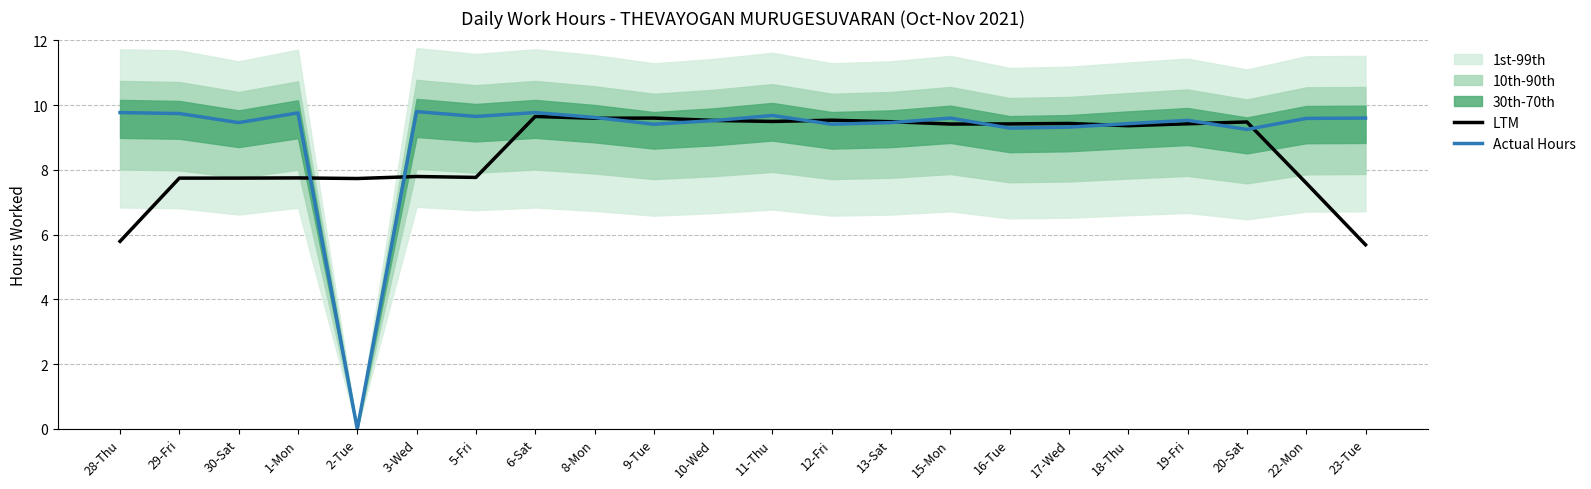

Is it true that Actual Hours equals 5.7 at 17-Wed?

False